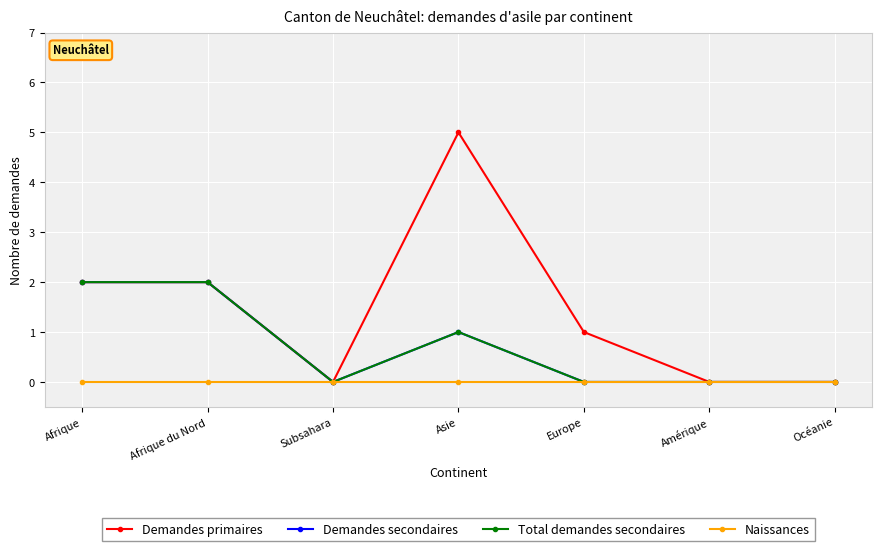

Is this an area chart (filled region under the line)?

No